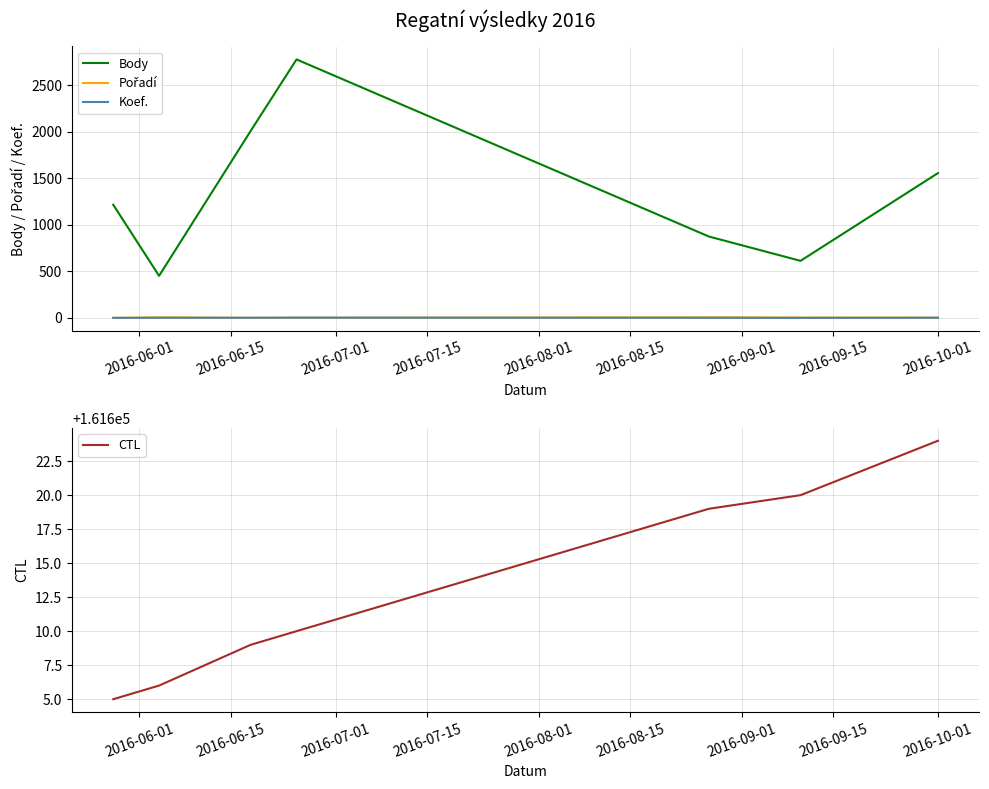

At how many categories does at least one series exceed 156084?

7